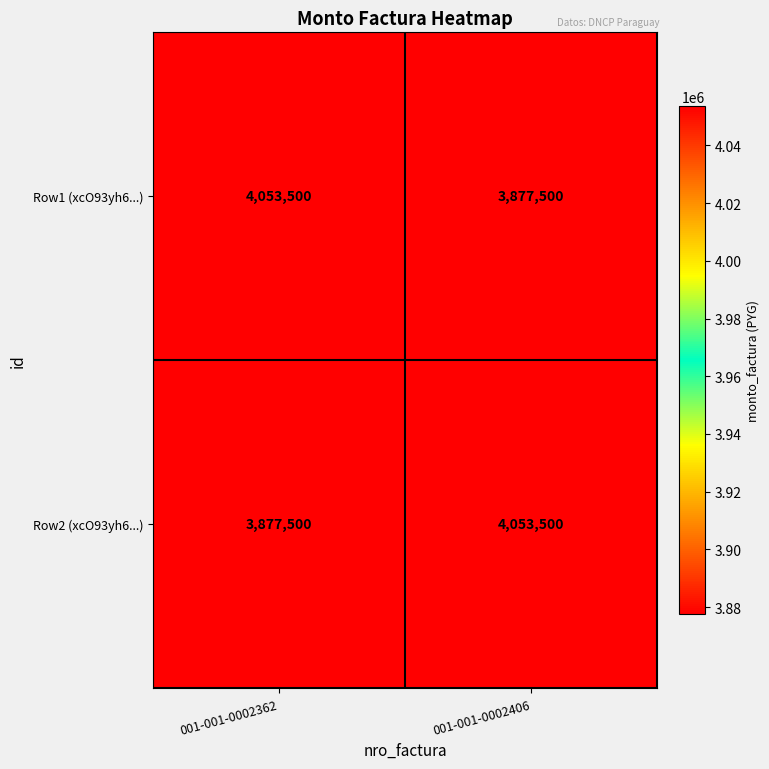

What is the total value across all series at 001-001-0002406?

7931000